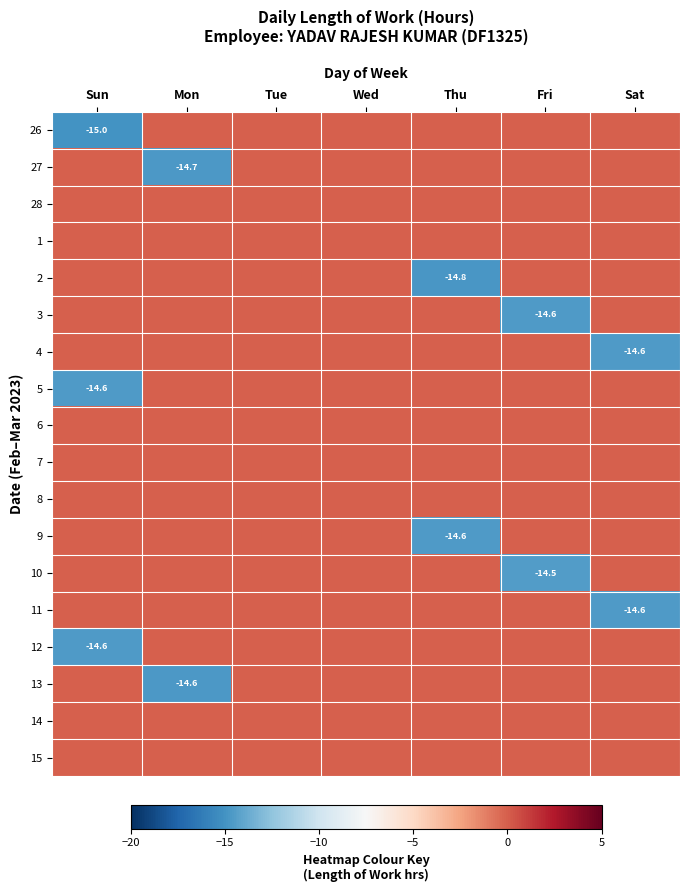

What is the difference between the highest and lowest values at Sat?

14.6